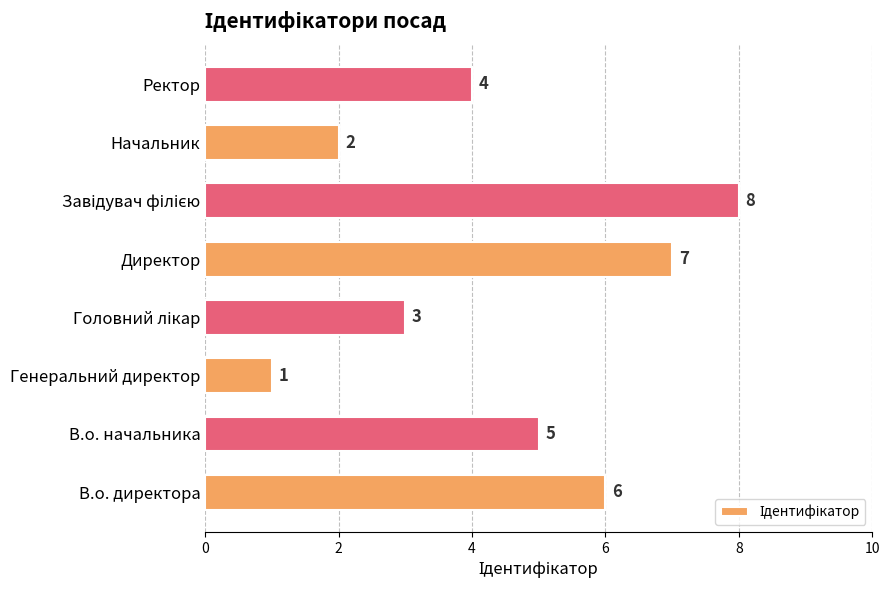

How many bars are there in total?

8